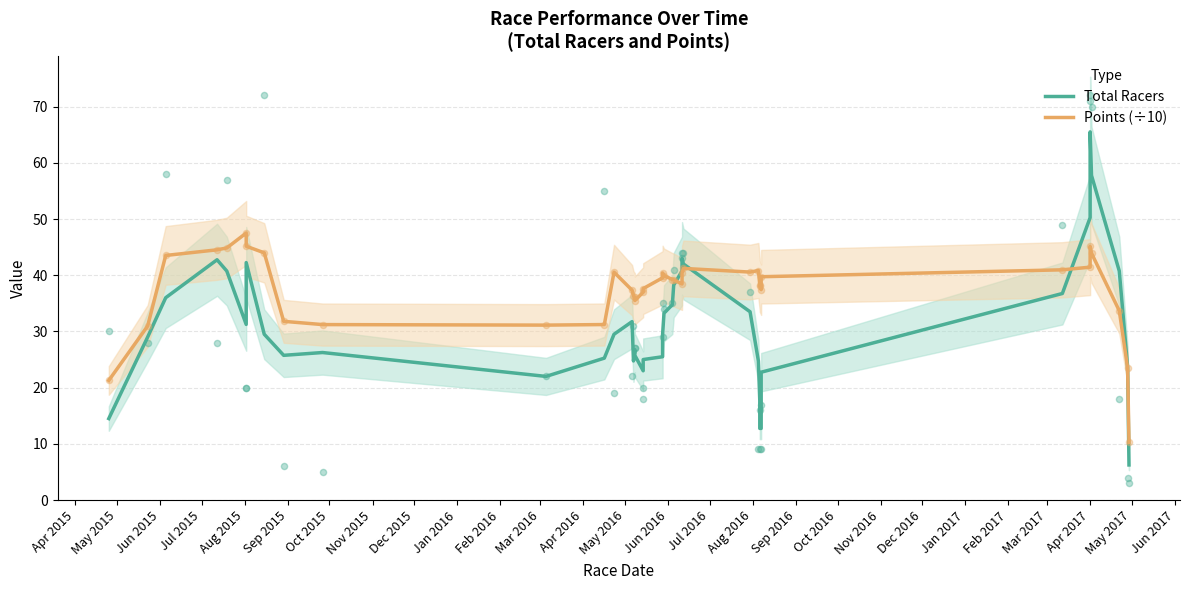

Which series reaches the maximum Y coordinate?

Total Racers